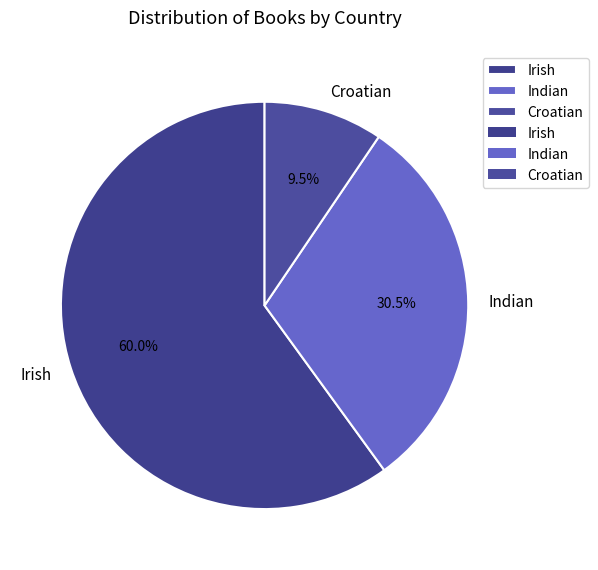

To the nearest percent, what is the combined percentage of Indian and Croatian?

40%